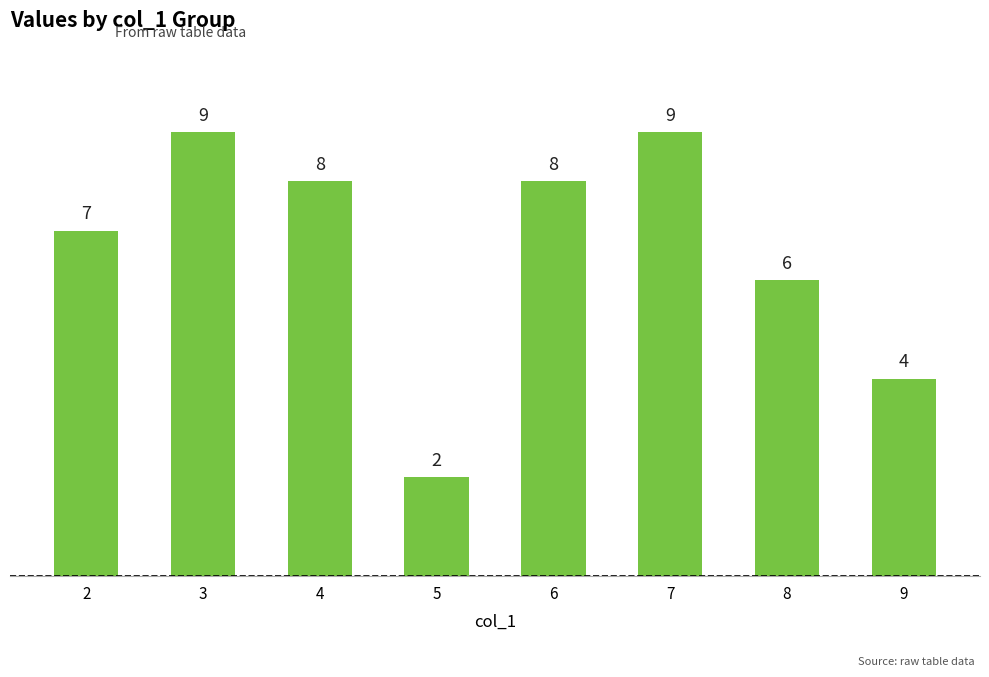

What is the change in value from 6 to 7?

+1